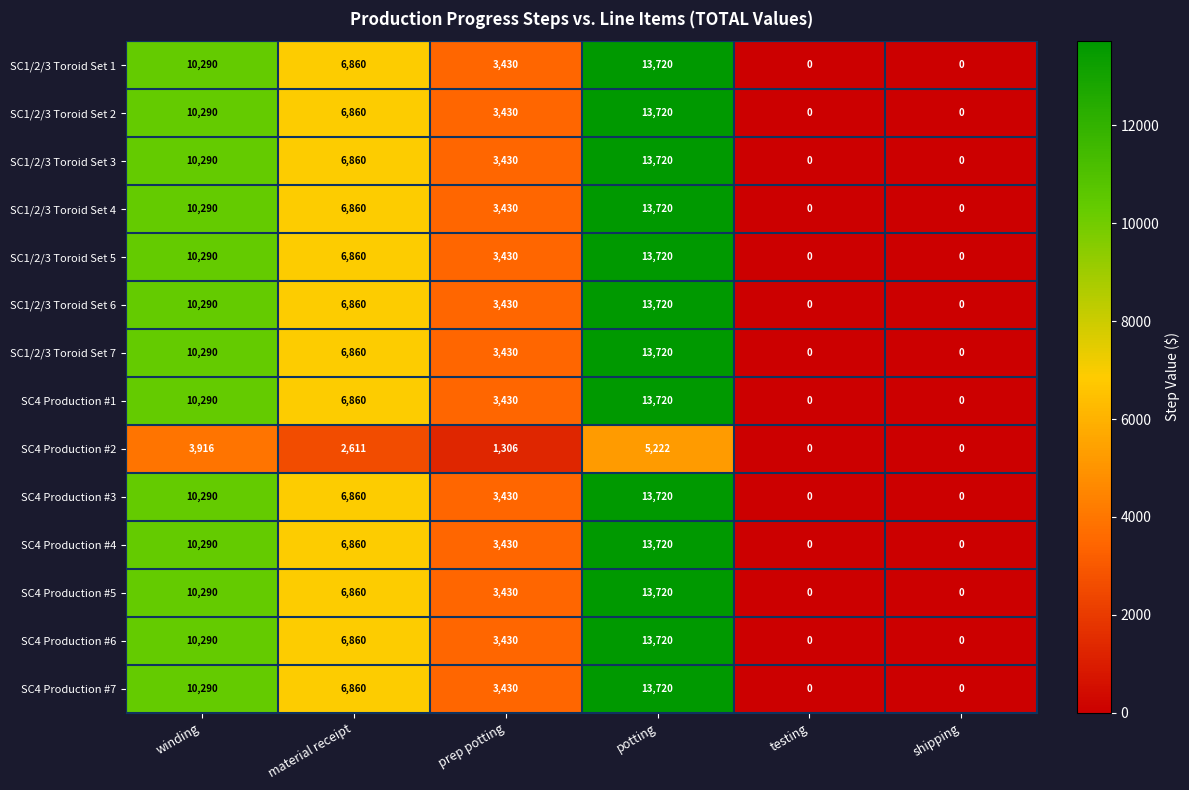

At which category does the chart reach its peak across all series?

potting